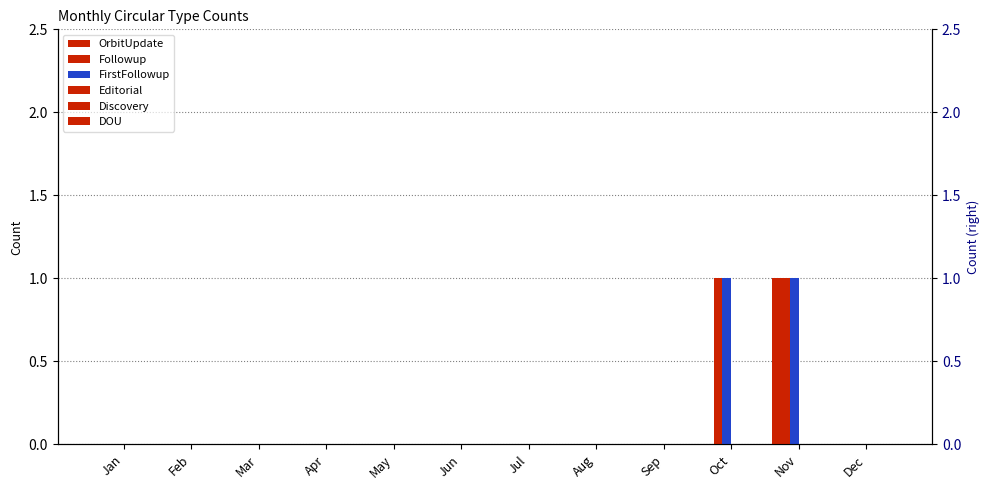

At which label is Editorial closest to 0?

Jan